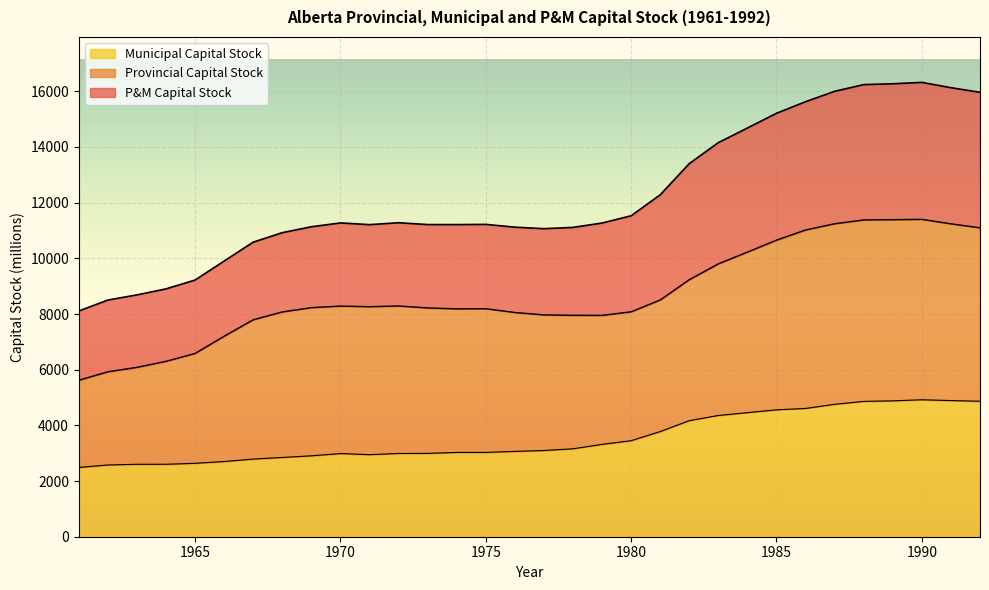

How many interior local valleys does the Provincial Capital Stock series have?

3